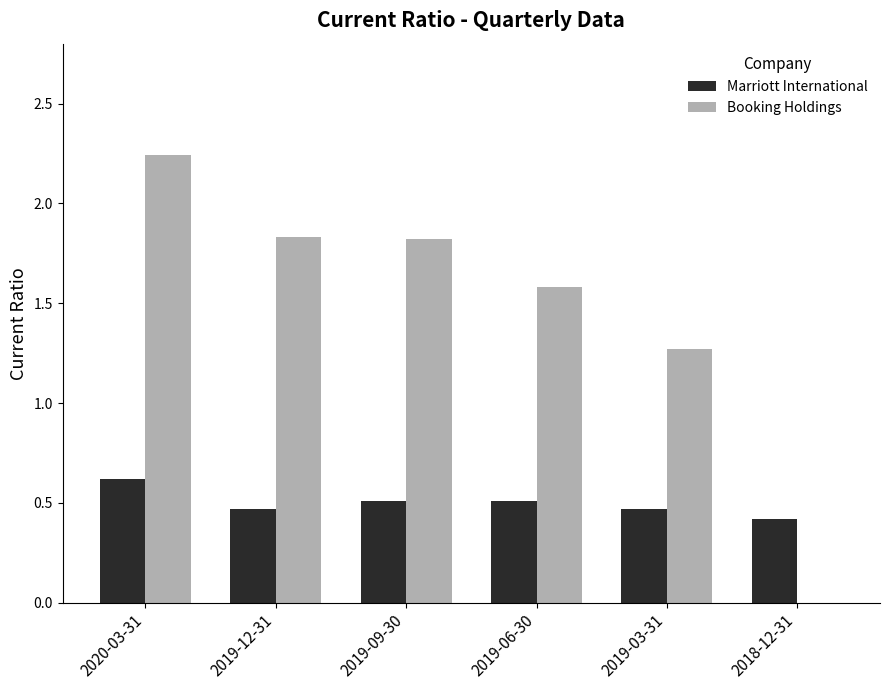

What is the sum of the Booking Holdings values at 2019-06-30 and 2019-09-30?

3.4